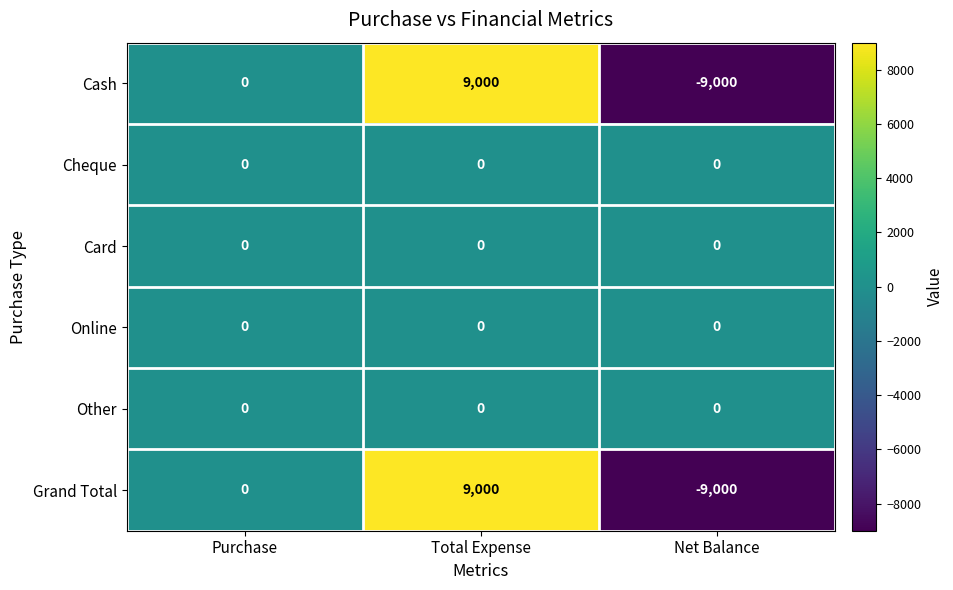

The value of Grand Total at Net Balance is -9000. True or false?

True